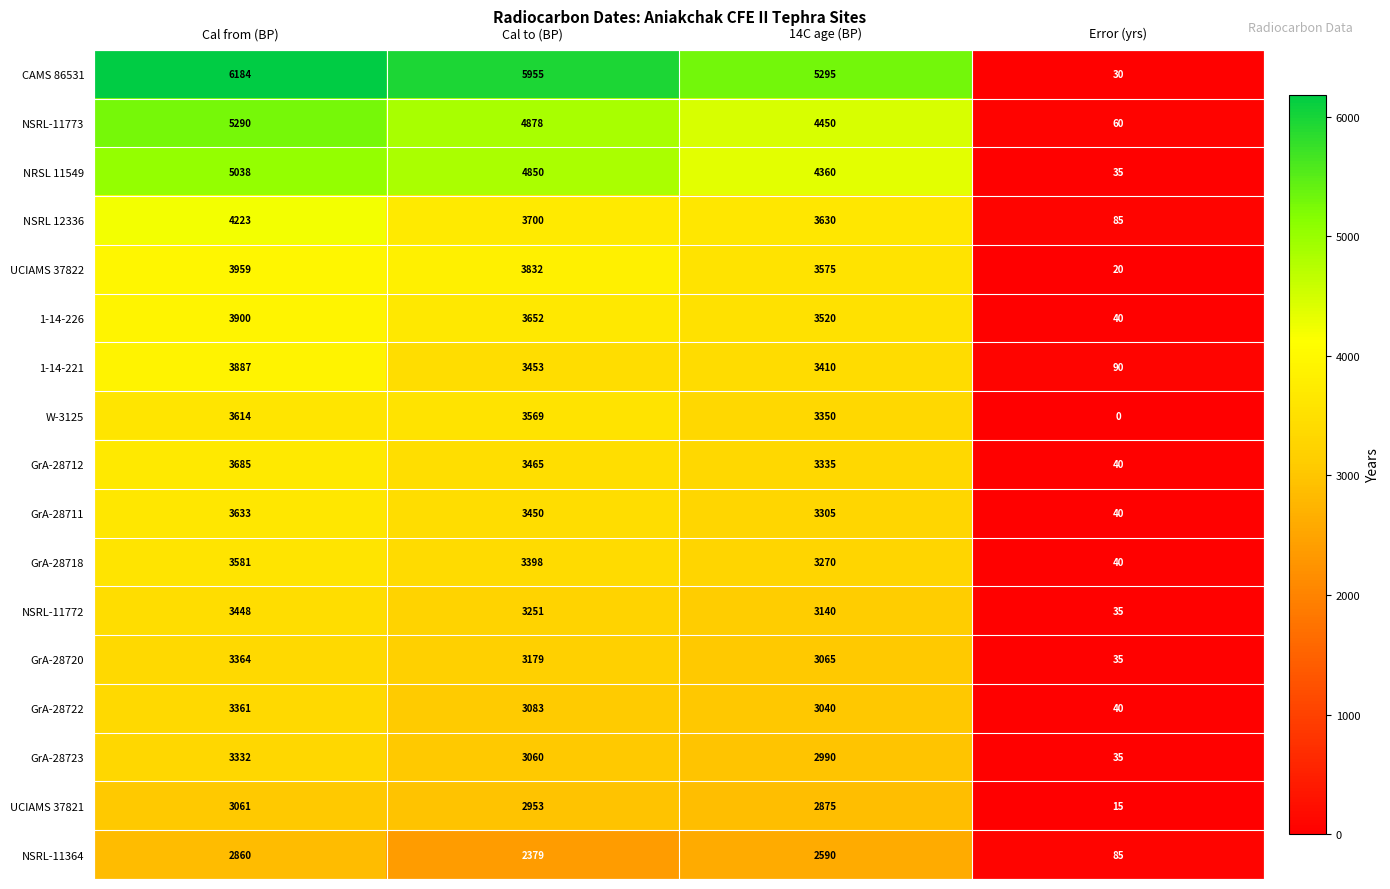

Rank the categories by 1-14-221 value from lowest to highest.

Error (yrs), 14C age (BP), Cal to (BP), Cal from (BP)